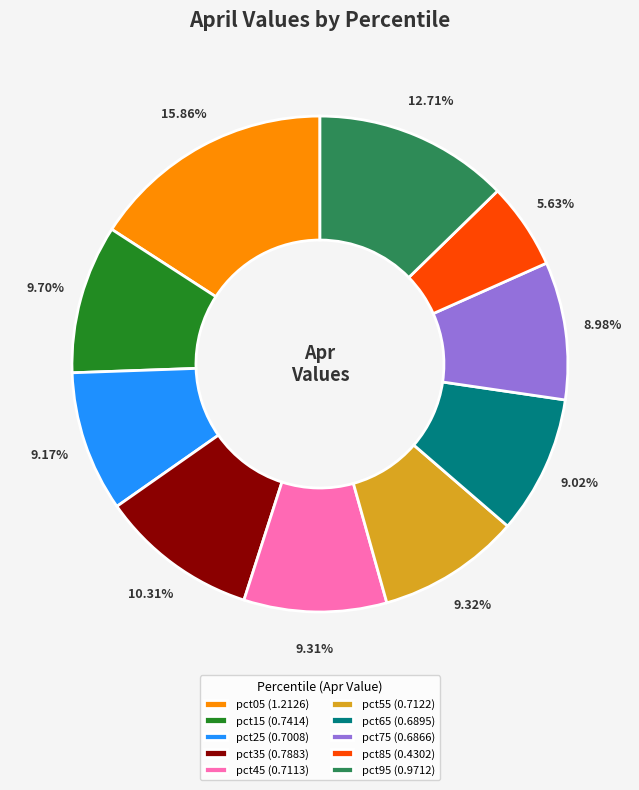

What is the smallest slice in the pie chart?

pct85